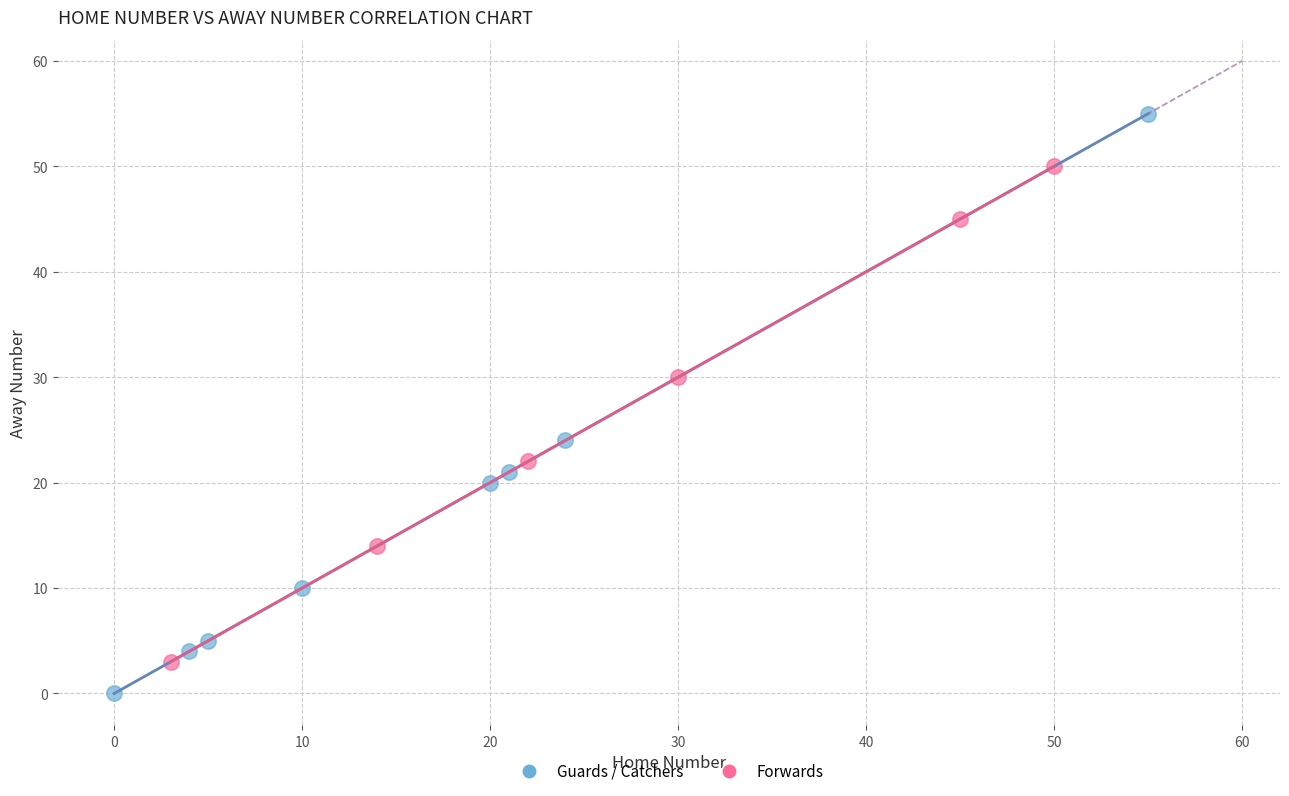

Which series has the widest spread of Y values?

Guards / Catchers